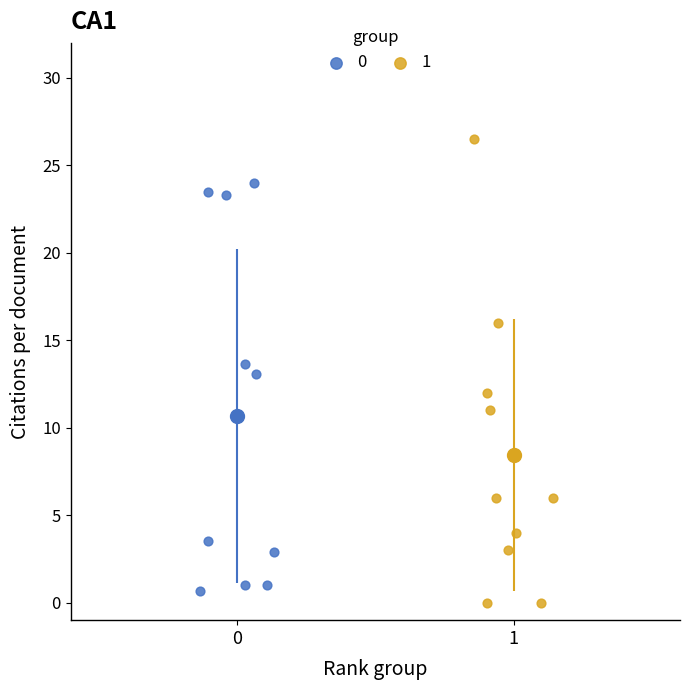

What are all the series names shown in the legend?

0, 1